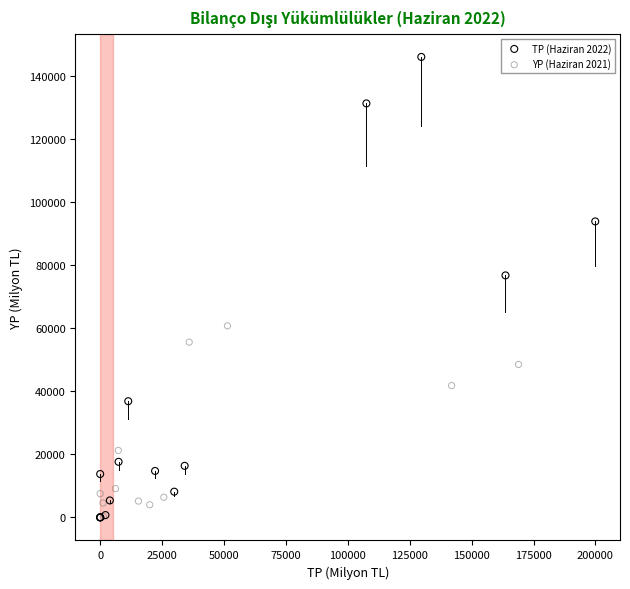

Which series has the largest Y range (max minus min)?

TP (Haziran 2022)